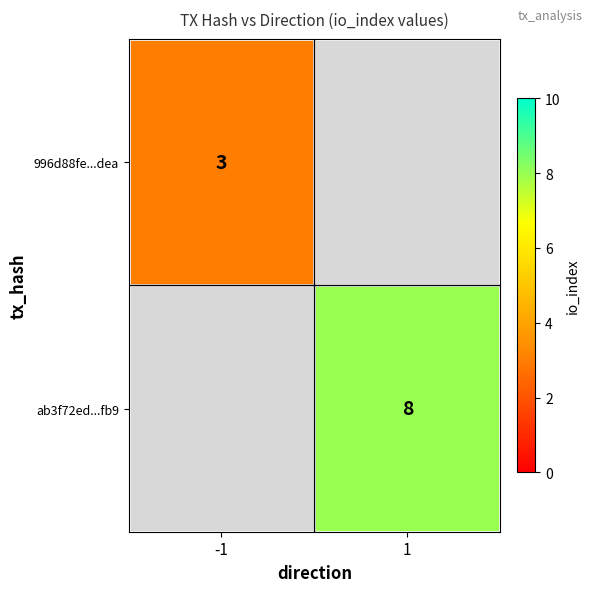

Count the number of categories in the chart.

2